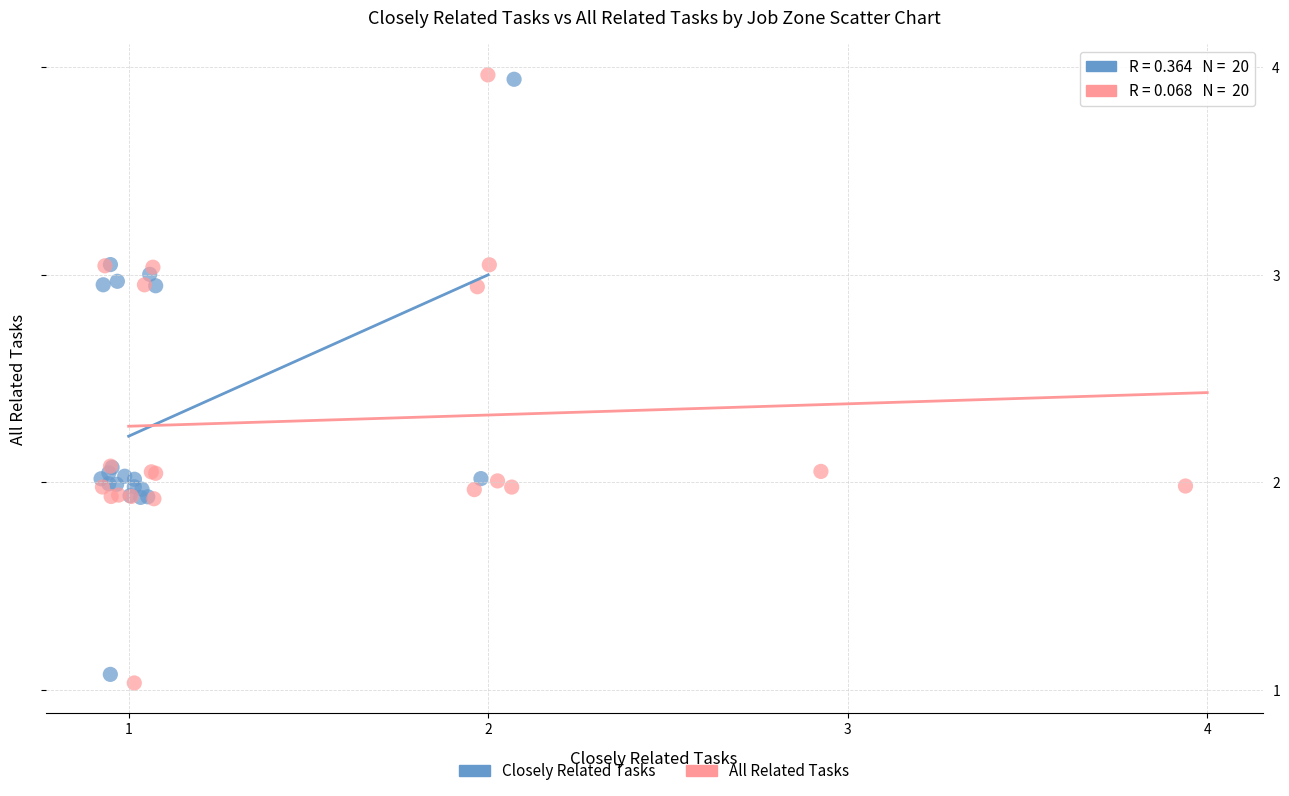

Which series has the largest Y range (max minus min)?

All Related Tasks